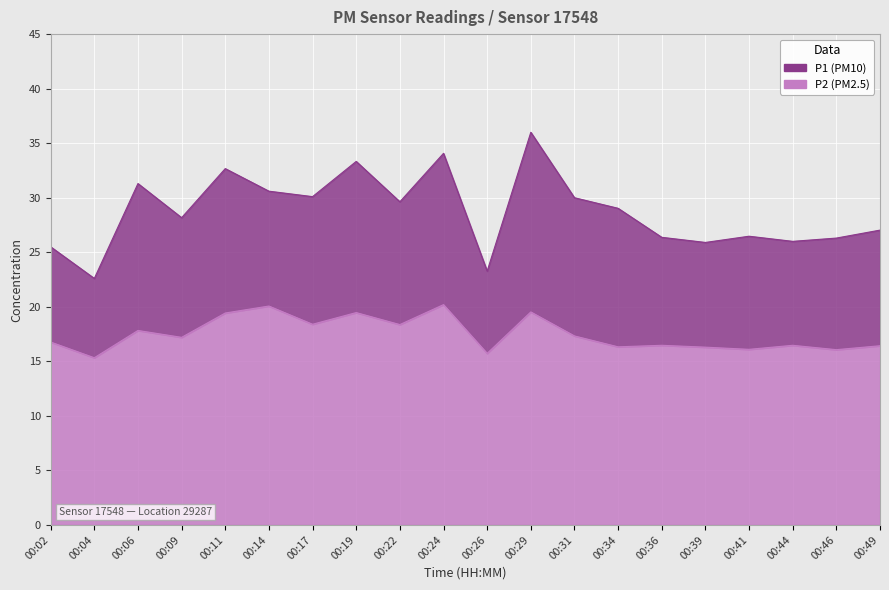

At which category is the sum across all series the highest?

00:29